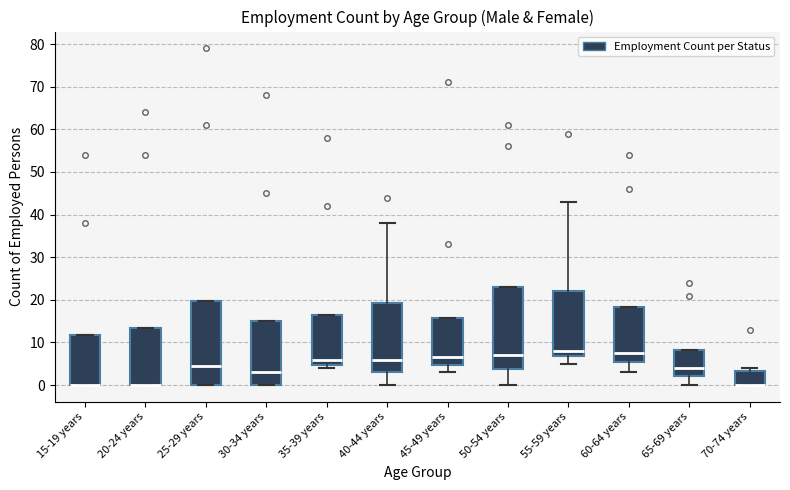

Reading left to right, transcribe this box plot: for each box, give where its median line is, the range the box spans, and where its two whiskers end, as read against the y-axis. The values are not printed on the chart, so give them approximately, as read against the axis.

15-19 years: median 0 (drawn on the box's lower edge), box 0 to 12, whiskers 0 to 12
20-24 years: median 0 (drawn on the box's lower edge), box 0 to 14, whiskers 0 to 14
25-29 years: median 5, box 0 to 20, whiskers 0 to 20
30-34 years: median 3, box 0 to 15, whiskers 0 to 15
35-39 years: median 6, box 5 to 17, whiskers 4 to 17
40-44 years: median 6, box 3 to 19, whiskers 0 to 38
45-49 years: median 7, box 5 to 16, whiskers 3 to 16
50-54 years: median 7, box 4 to 23, whiskers 0 to 23
55-59 years: median 8, box 7 to 22, whiskers 5 to 43
60-64 years: median 8, box 6 to 18, whiskers 3 to 18
65-69 years: median 4, box 2 to 8, whiskers 0 to 8
70-74 years: median 0 (drawn on the box's lower edge), box 0 to 3, whiskers 0 to 4